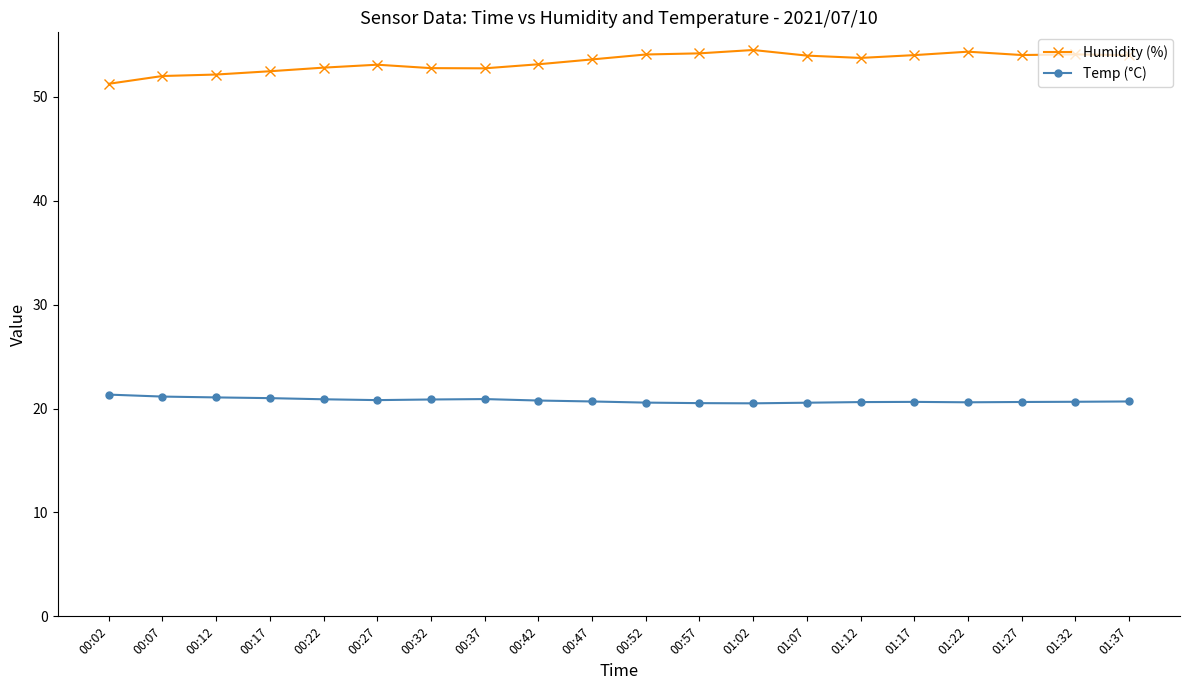

At 00:22, list the series in order from largest to smallest.

Humidity (%), Temp (°C)